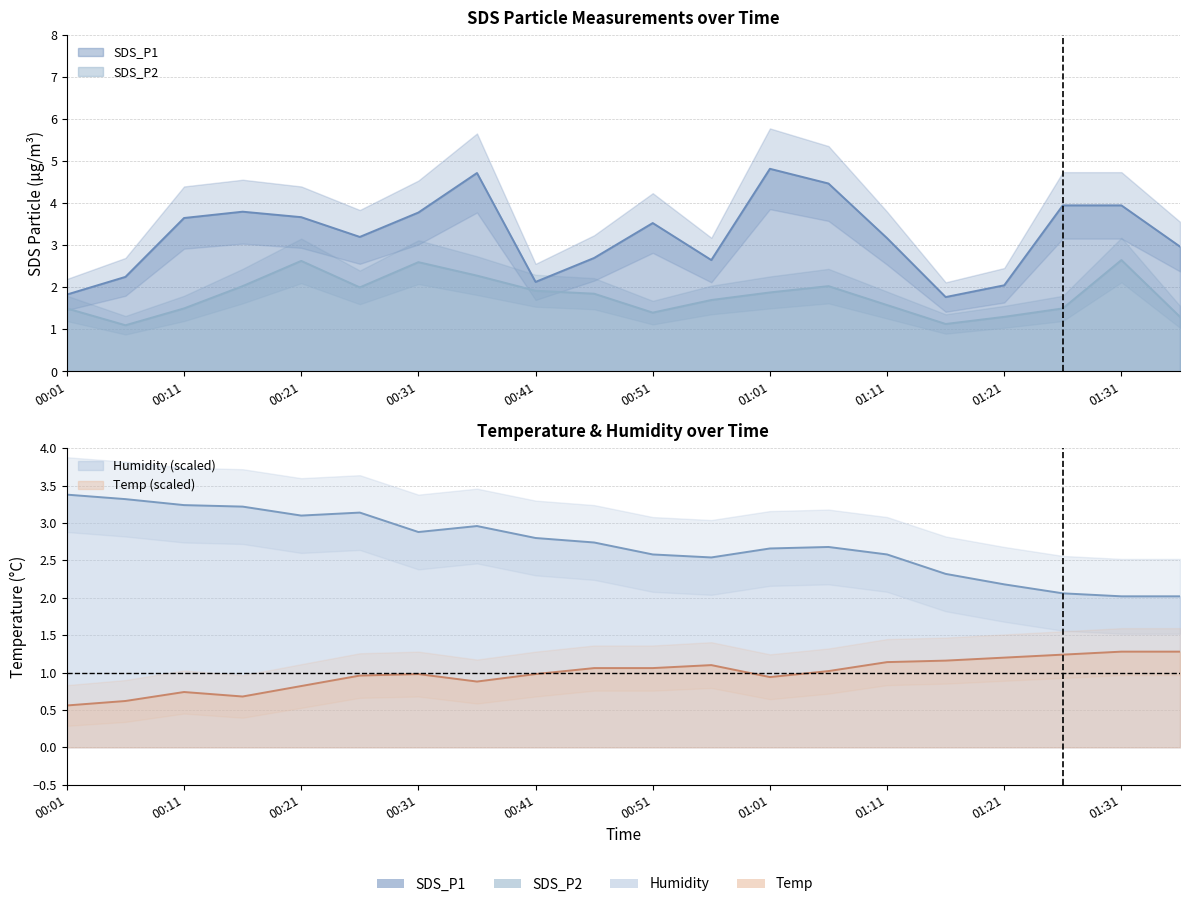

What is the value of the SDS_P2 point at the 20th from the left?

1.3